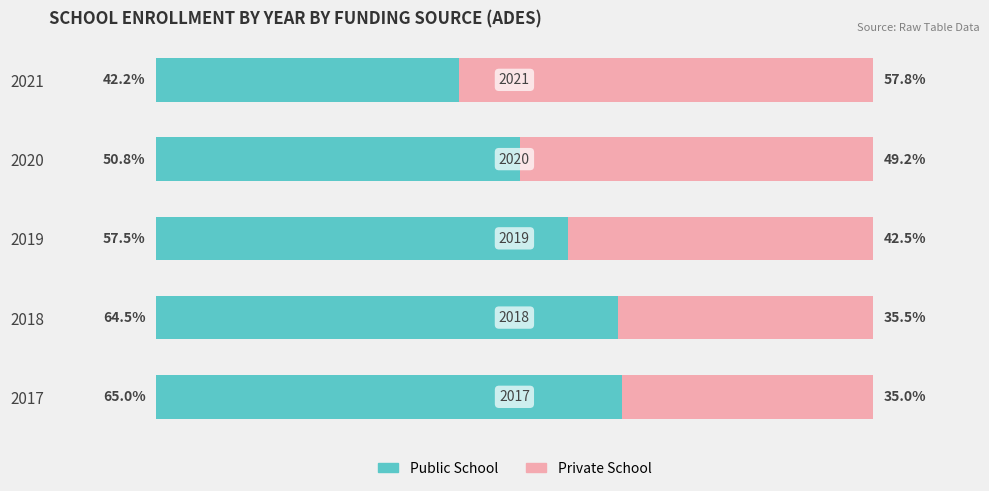

Rank the categories by Public School value from highest to lowest.

2017, 2018, 2019, 2020, 2021